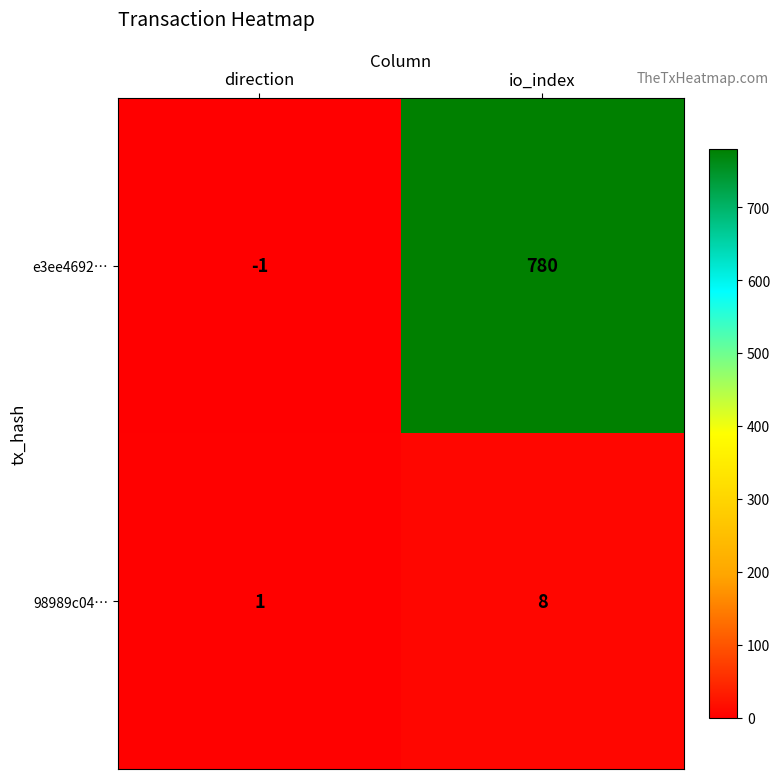

The value of 98989c04… at io_index is 2. True or false?

False